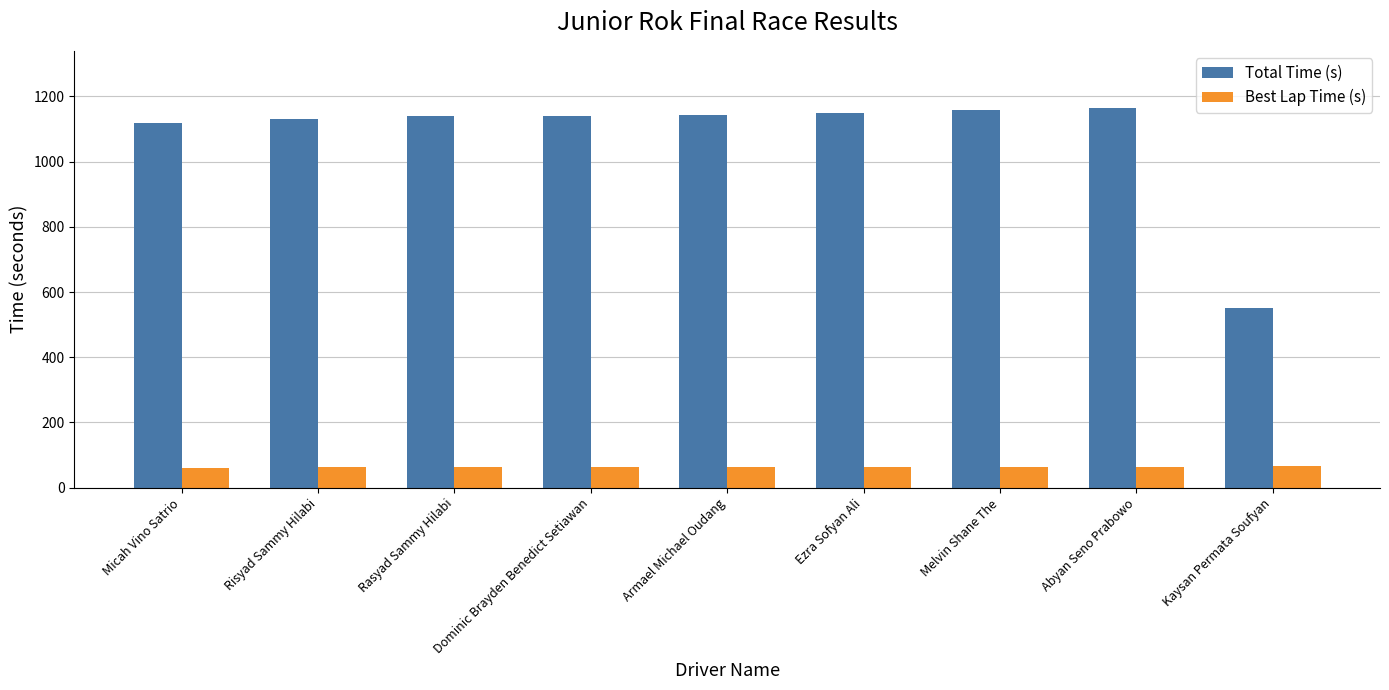

Is the value of Total Time (s) at Micah Vino Satrio greater than the value of Best Lap Time (s) at Micah Vino Satrio?

Yes